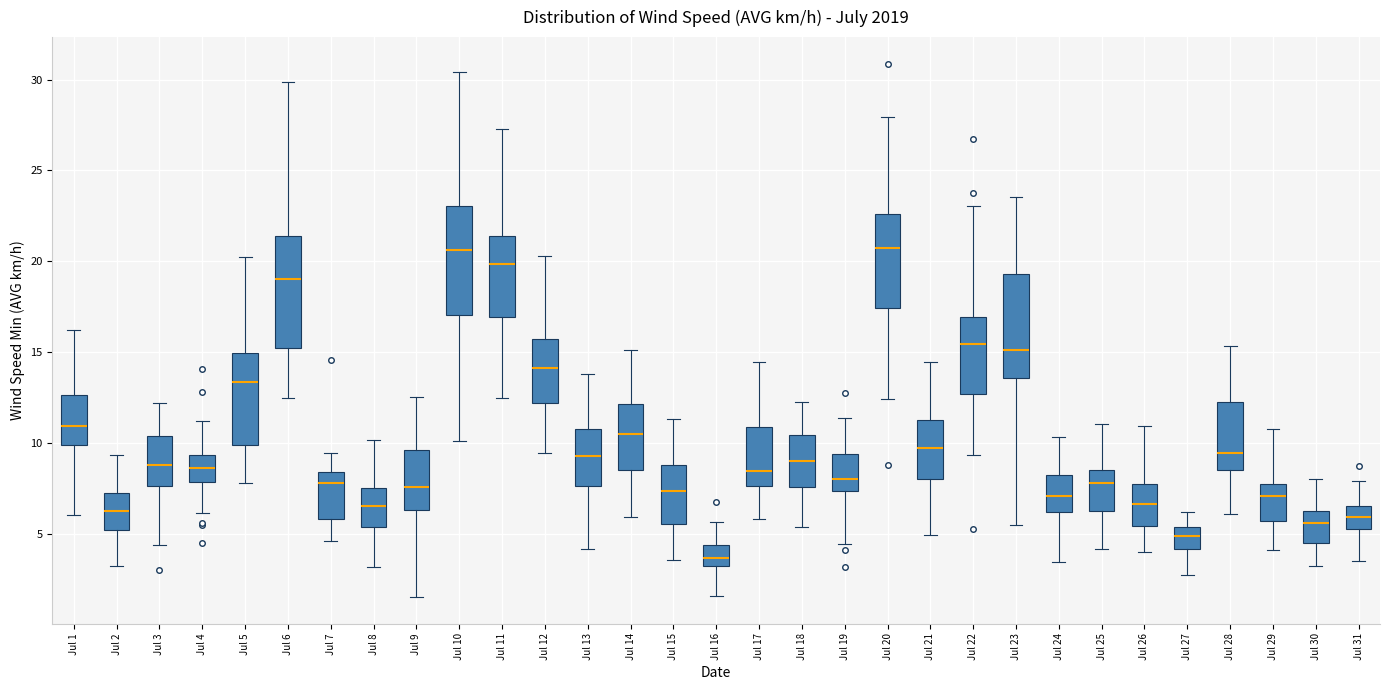

Where does the lower whisker of the box for Jul 11 end on the y-axis? The values are not printed on the chart, so give them approximately, as read against the axis.

12.5